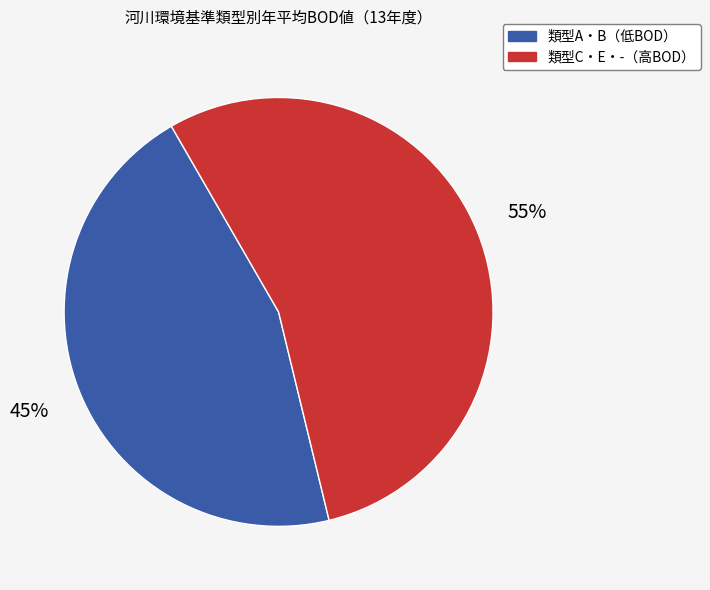

To the nearest percent, what is the average slice percentage?

50%